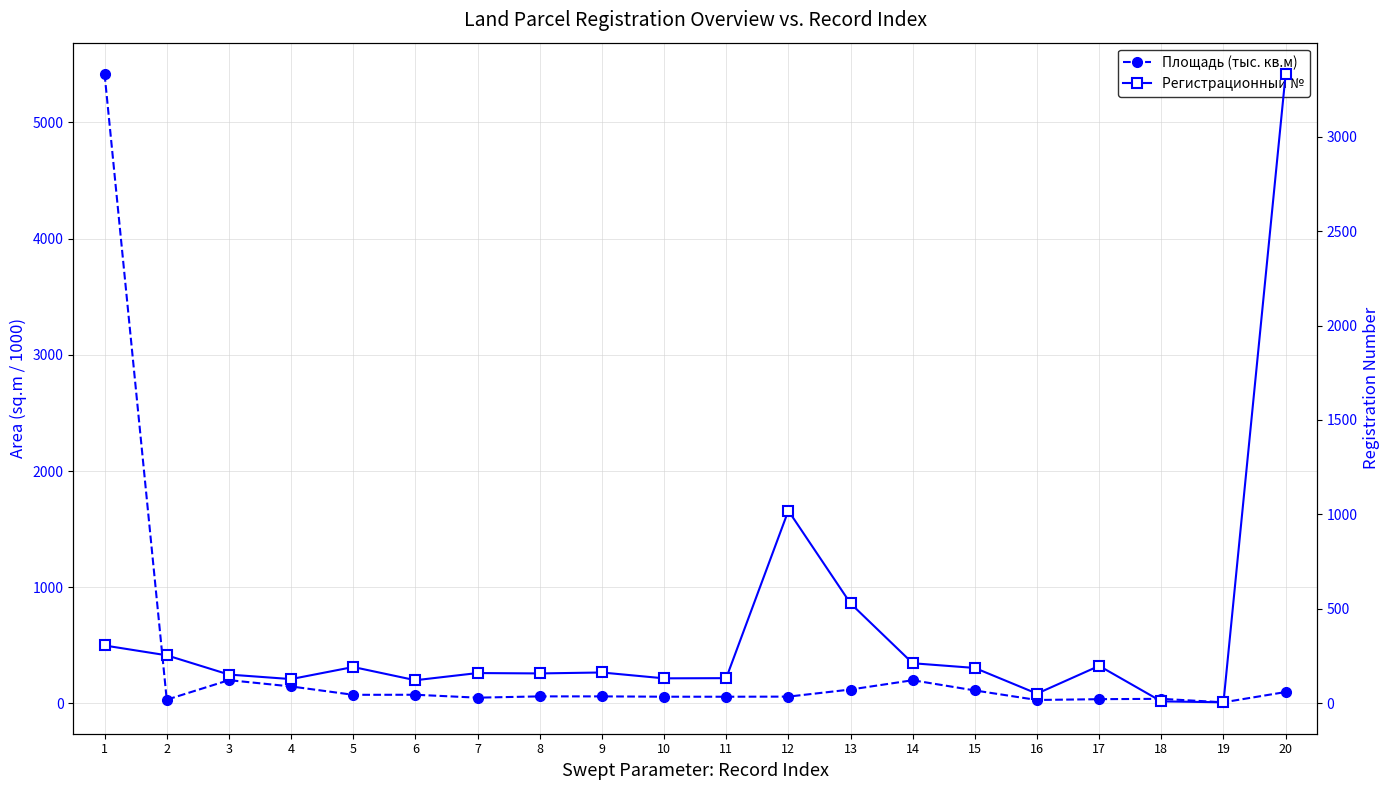

True or false: Регистрационный № has a value of 323.9 at 13.

False